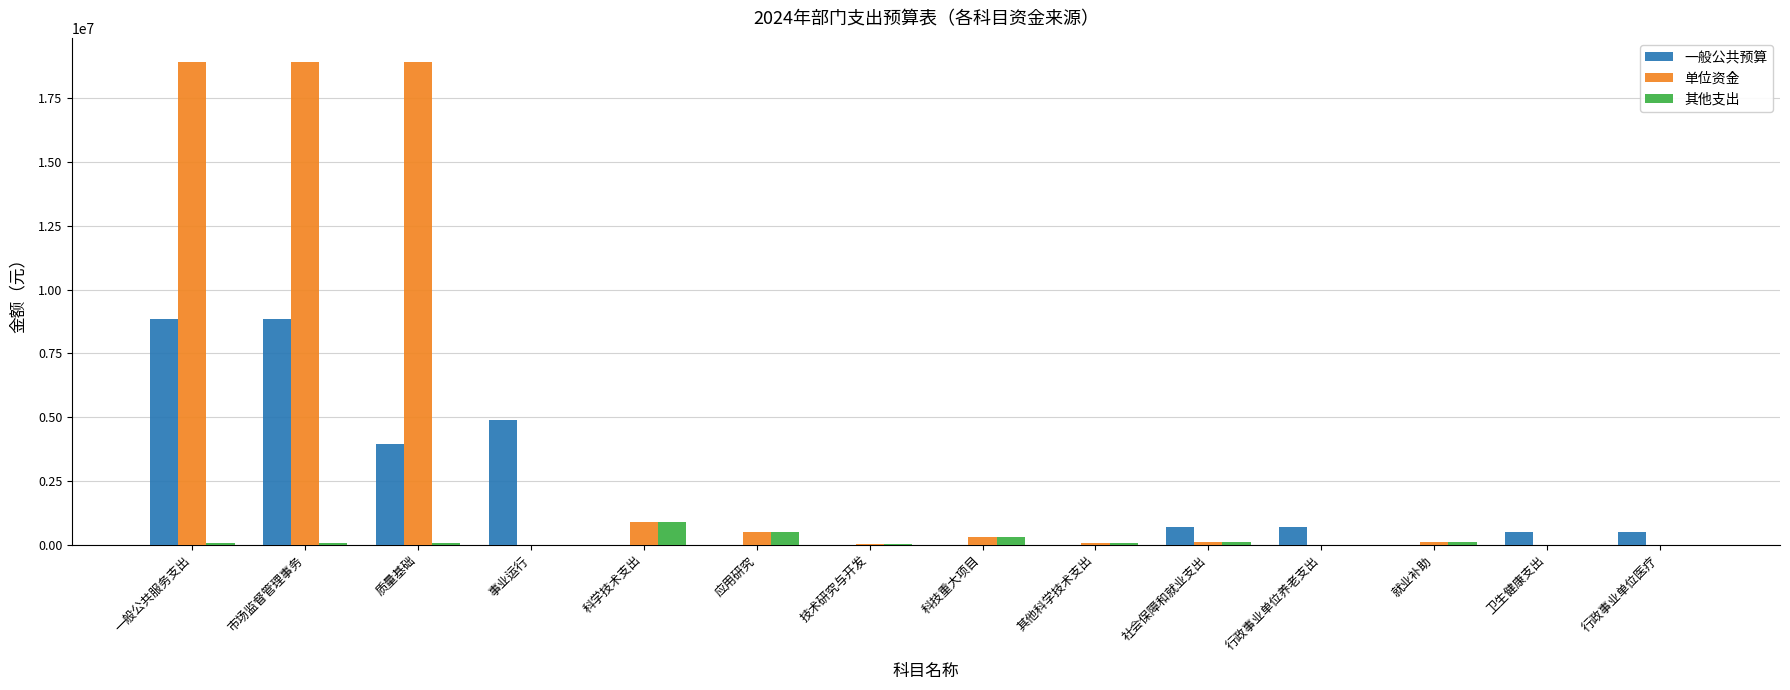

What is the highest value of the 一般公共预算 series?

8845900.0